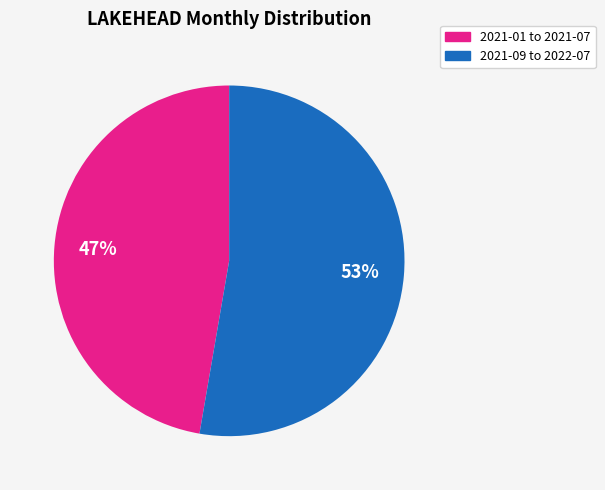

Do 2021-09 to 2022-07 and 2021-01 to 2021-07 together represent more than half of the pie?

Yes